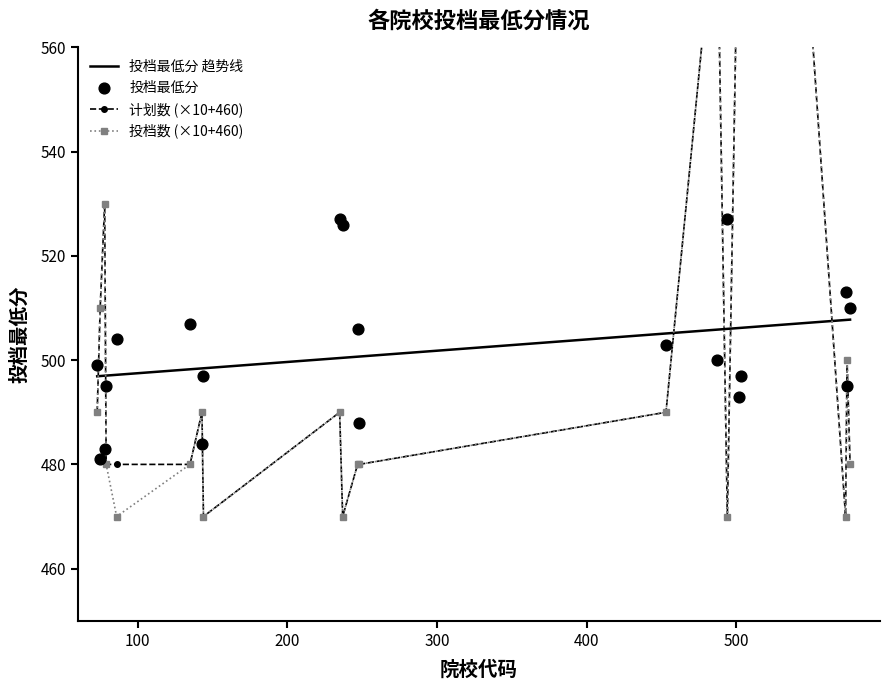

Which series has the largest total across all categories?

计划数